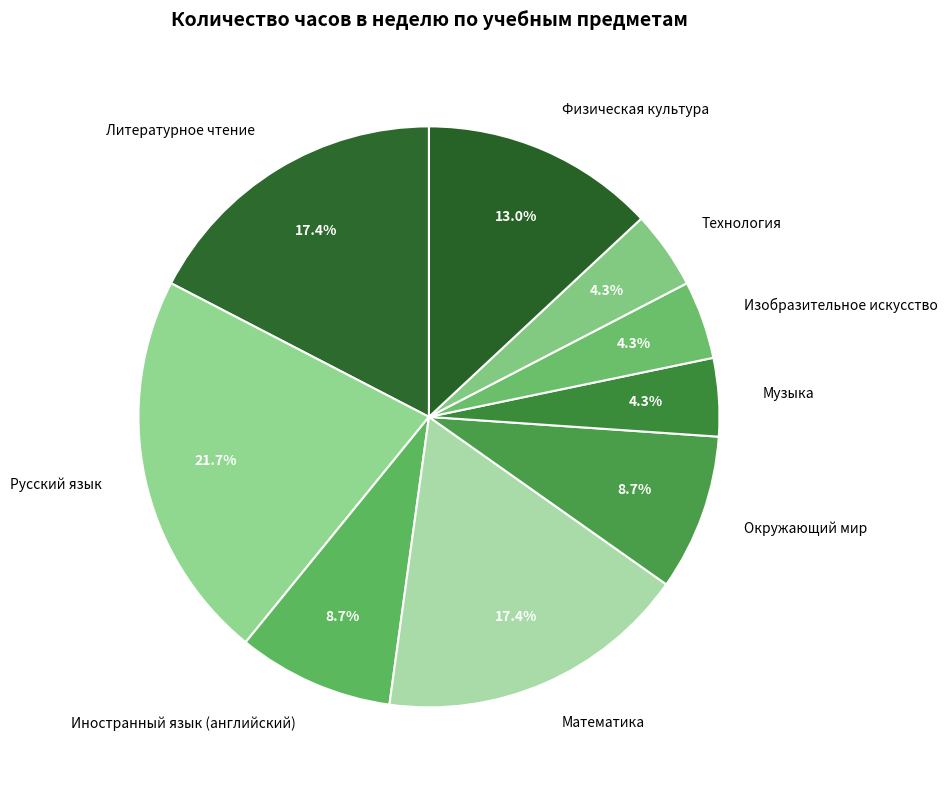

To the nearest percent, what percentage of the pie is Изобразительное искусство?

4%